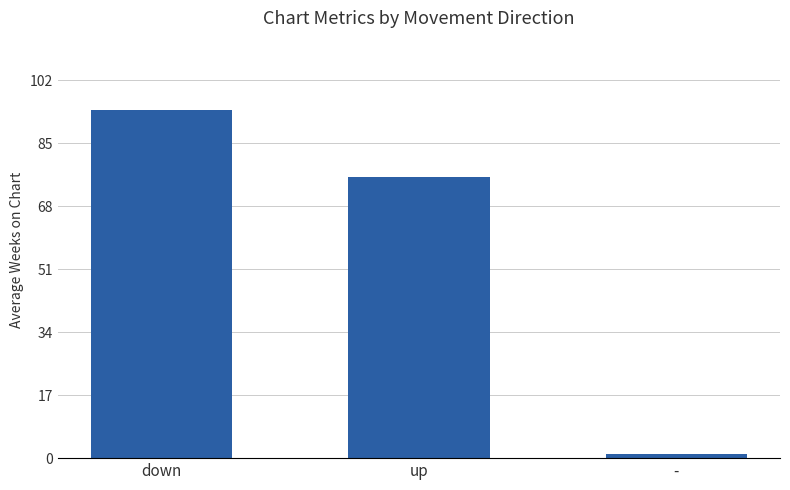

What is the label of the 2nd bar from the left?

up